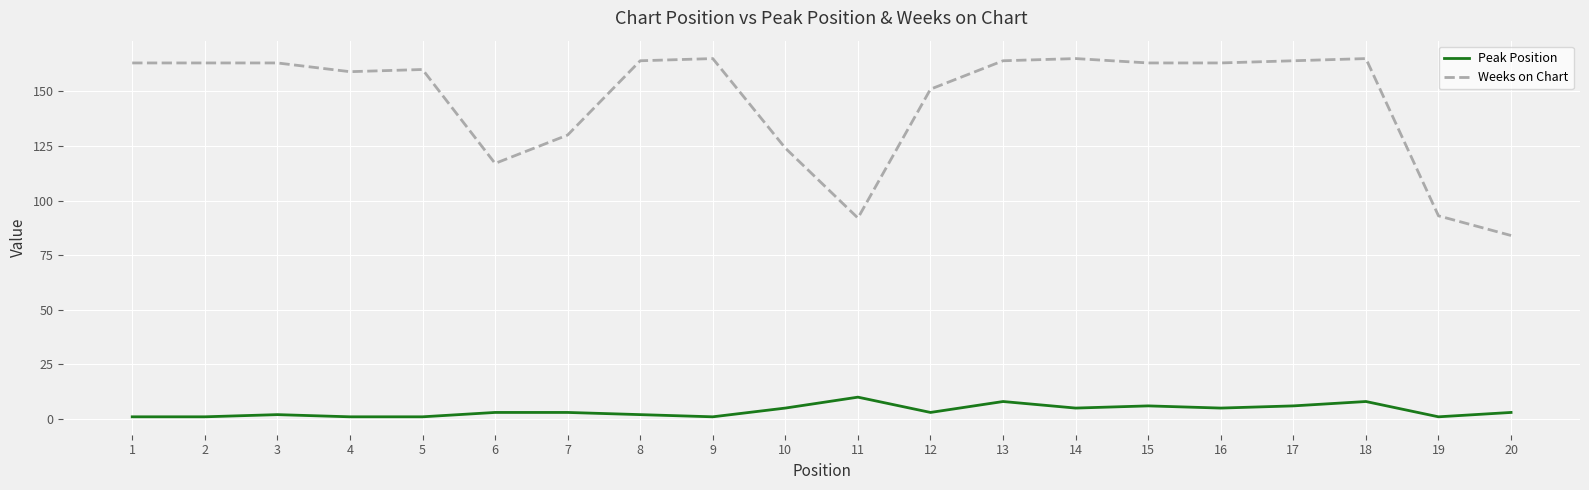

Rank the series at 12 from highest to lowest value.

Weeks on Chart, Peak Position